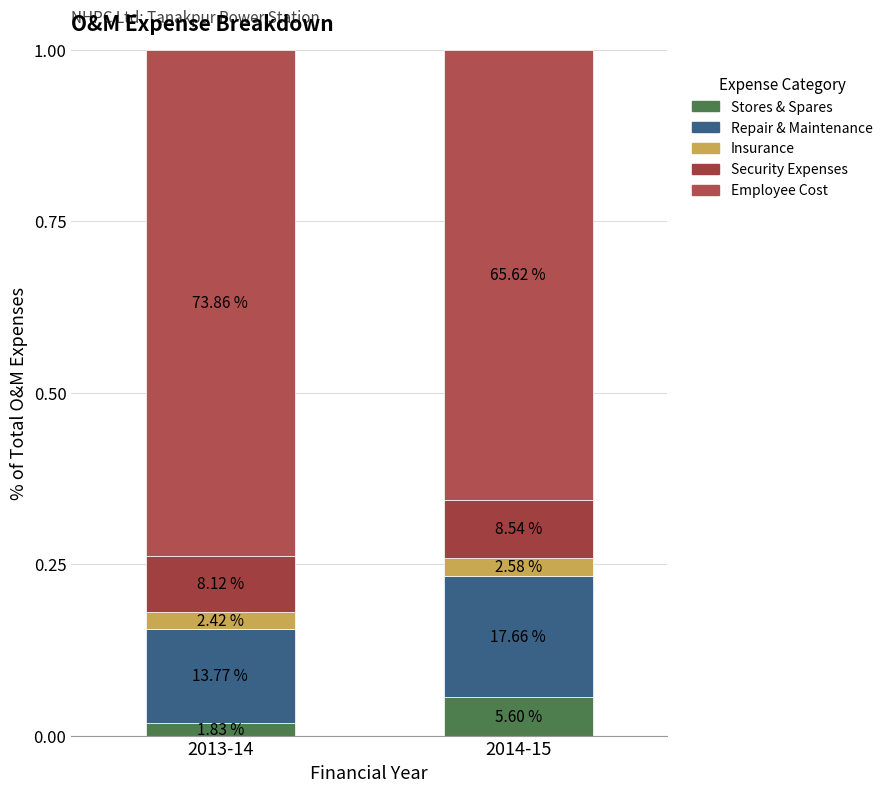

Which series changed the most between 2013-14 and 2014-15?

Employee Cost